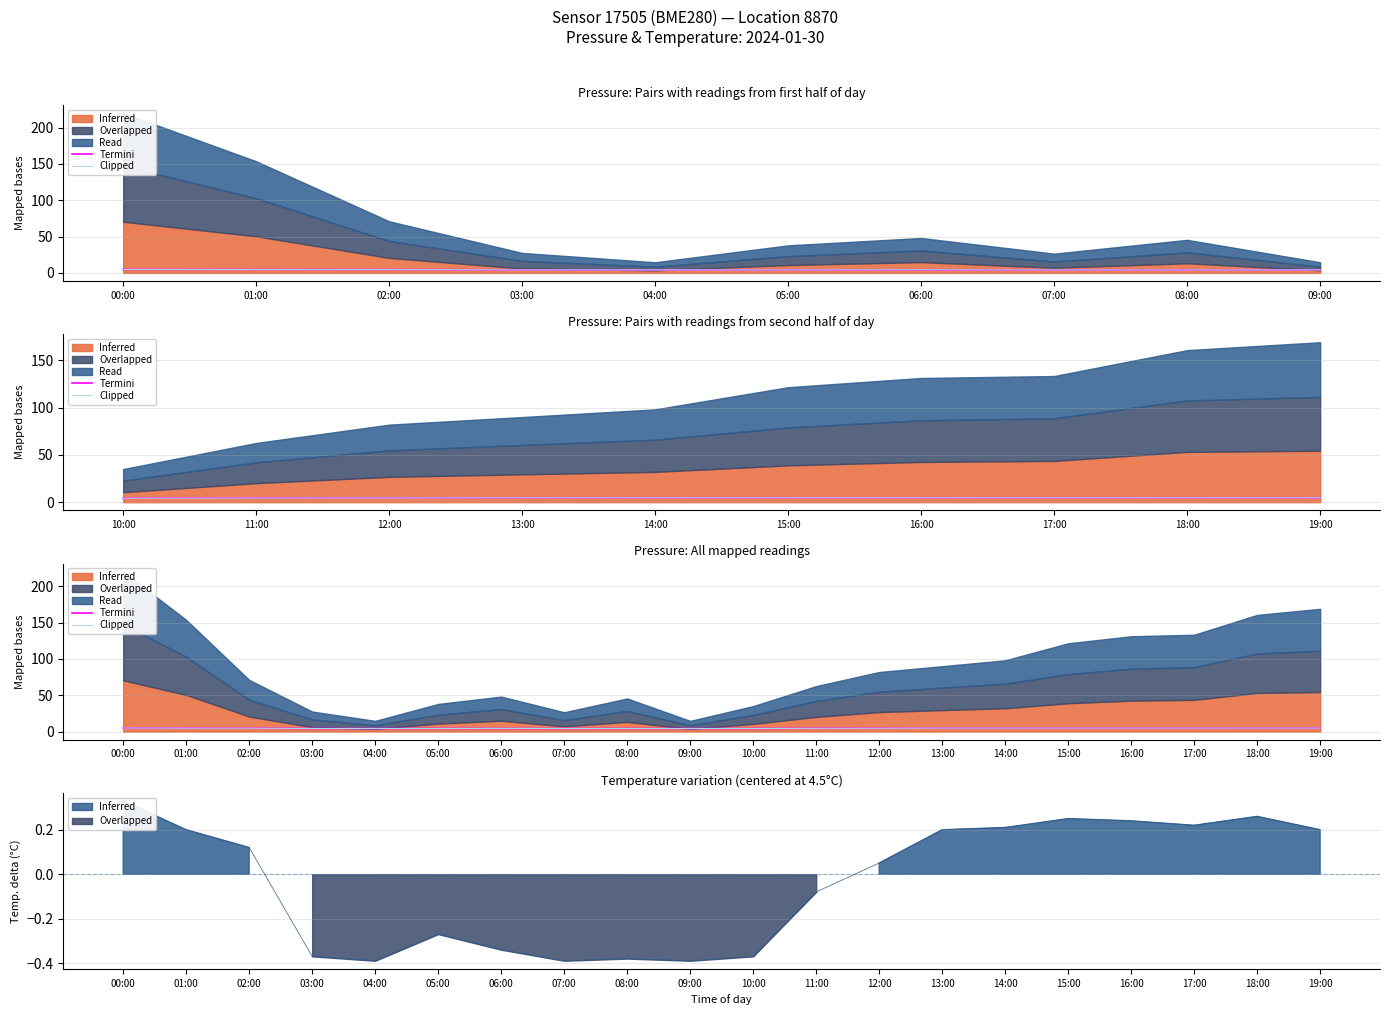

How many lines are shown in the chart?

2